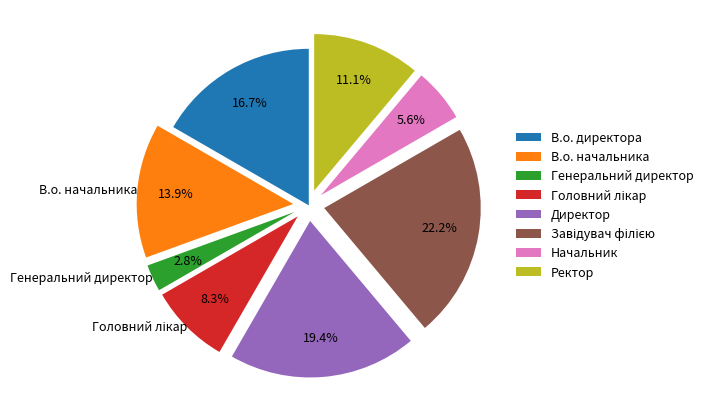

To the nearest percent, what is the average slice percentage?

12%